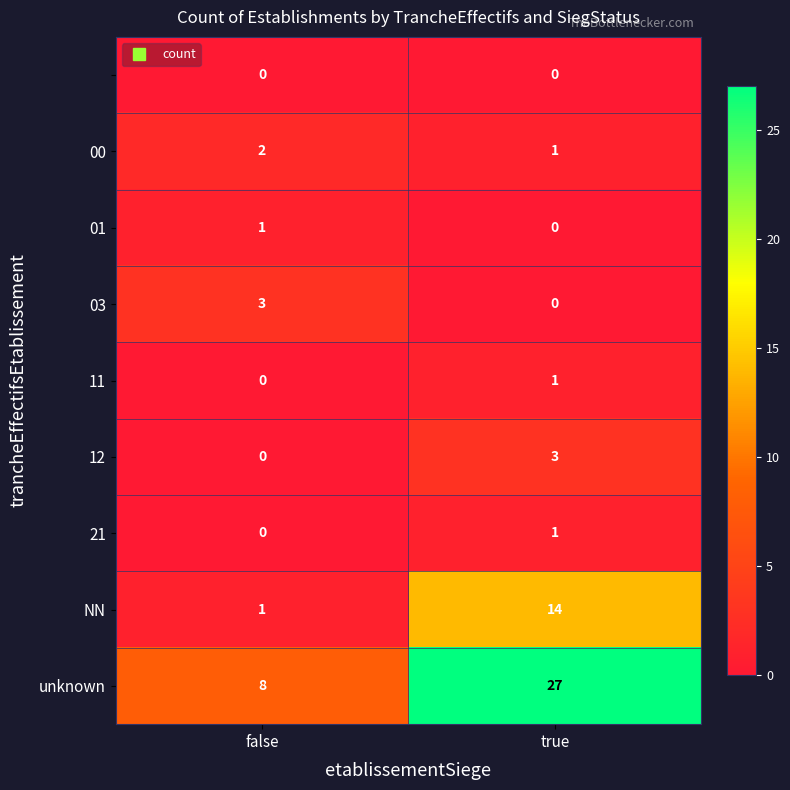

What is the total value across all series at false?

15